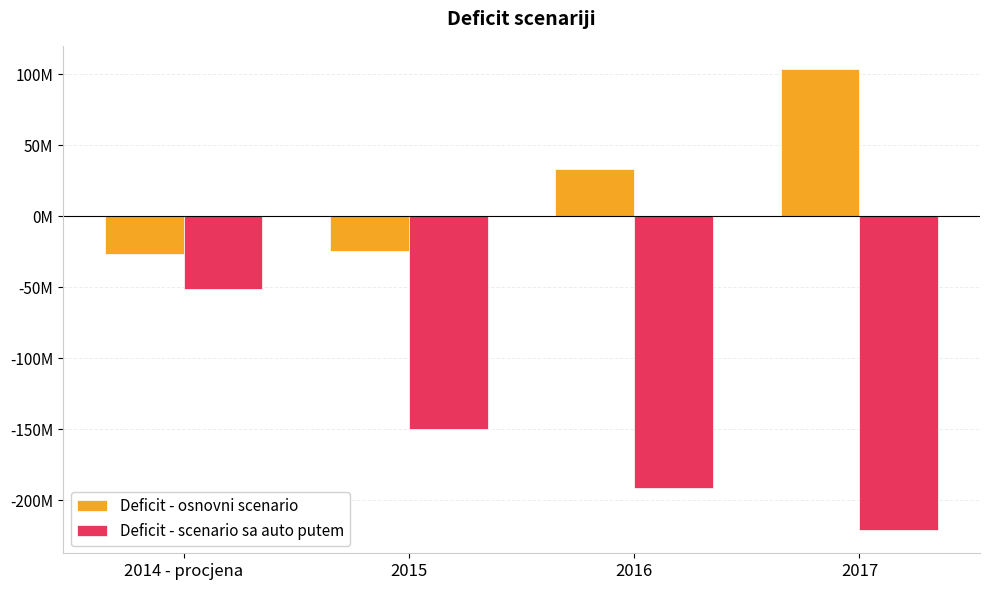

What is the difference between the maximum and minimum values in the Deficit - osnovni scenario series?

130258682.1